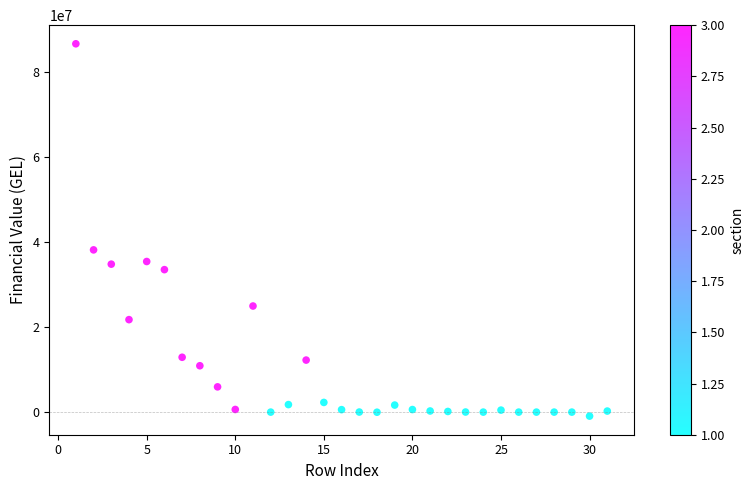

What Y value in the scatter plot is closest to 42874375?

38182098.6